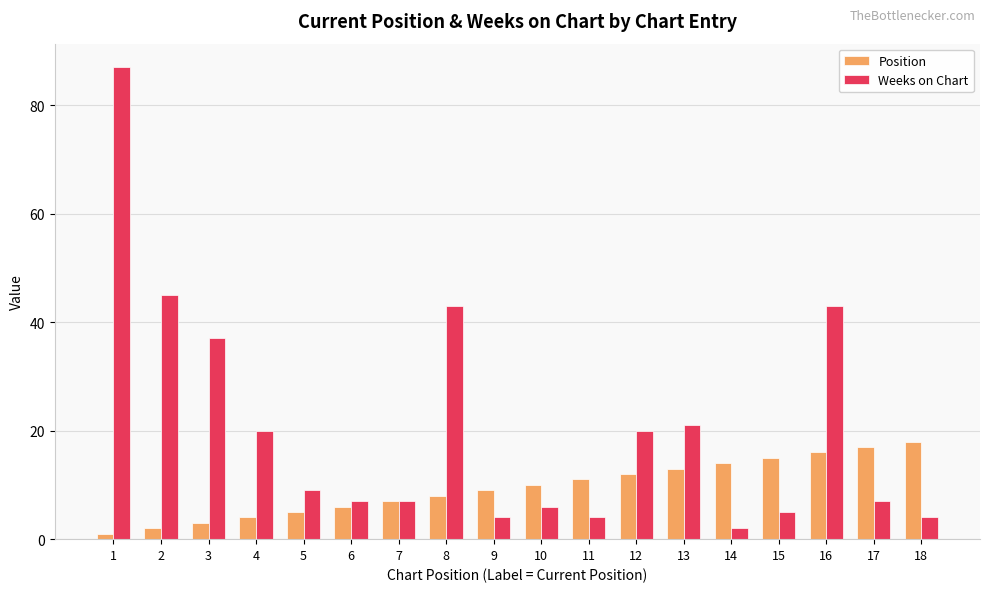

What is the value of the Position bar at the 17th from the left?

17